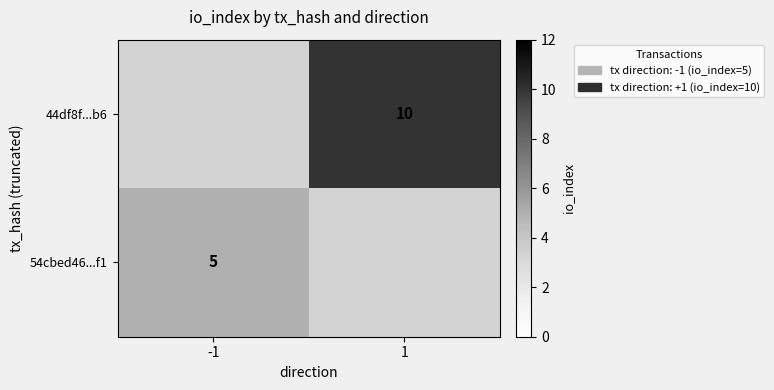

How many categories are shown in the chart?

2